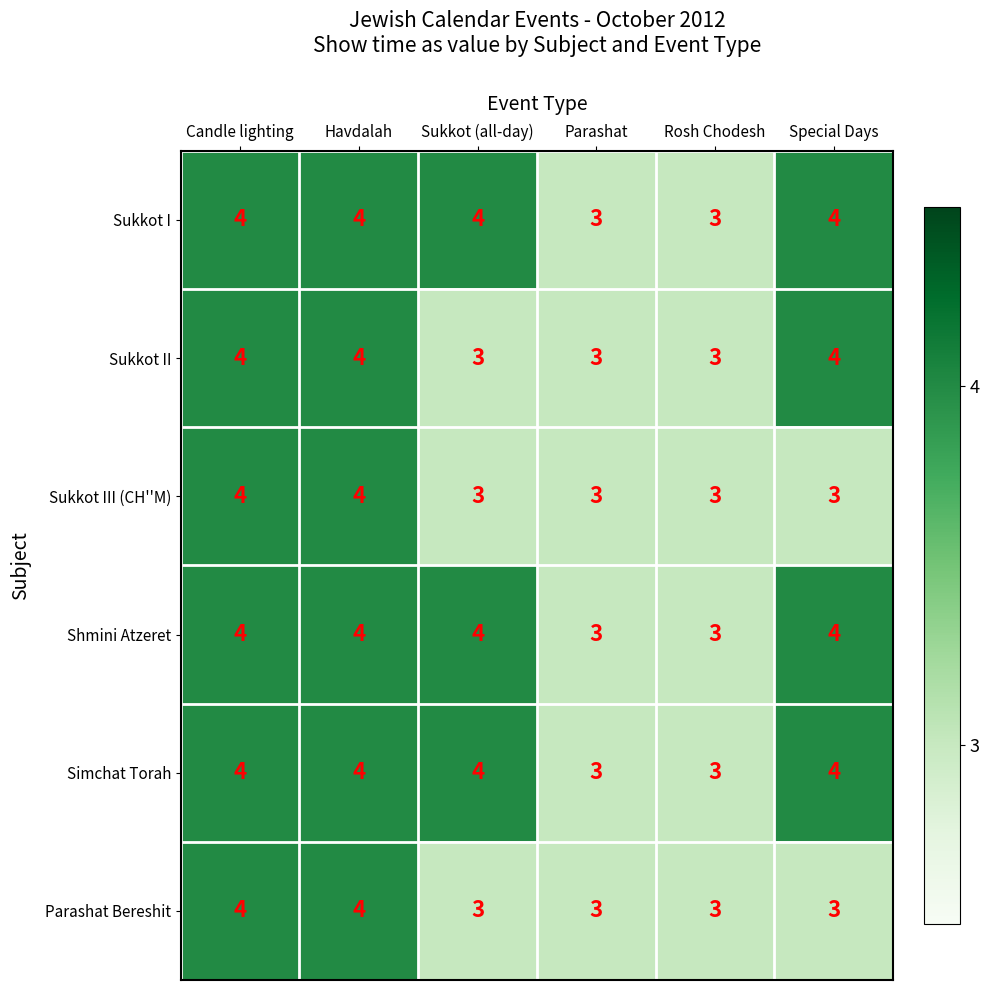

What is the total value across all series at Parashat?

18